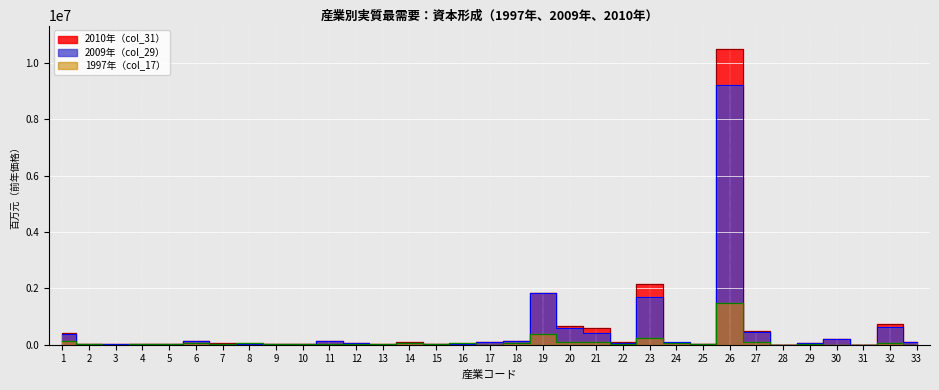

What is the spread (max minus min) of values at 23?

1936084.5